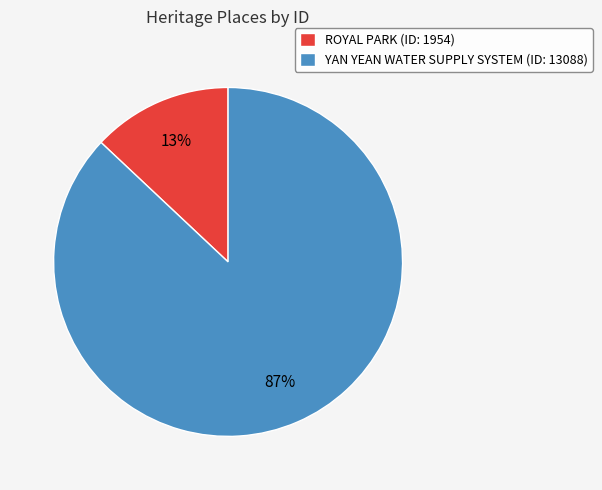

Which slice is the largest?

YAN YEAN WATER SUPPLY SYSTEM